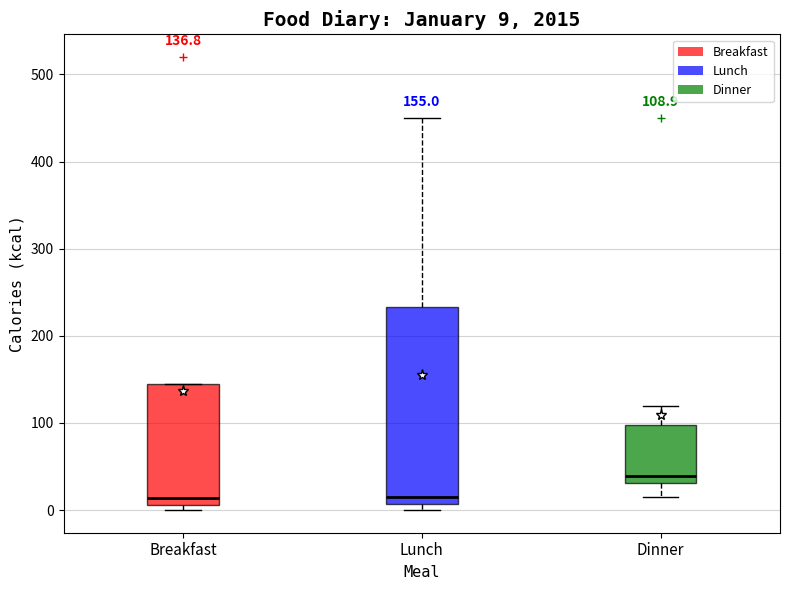

Which box is the tallest, from its lower edge to its upper edge?

Lunch